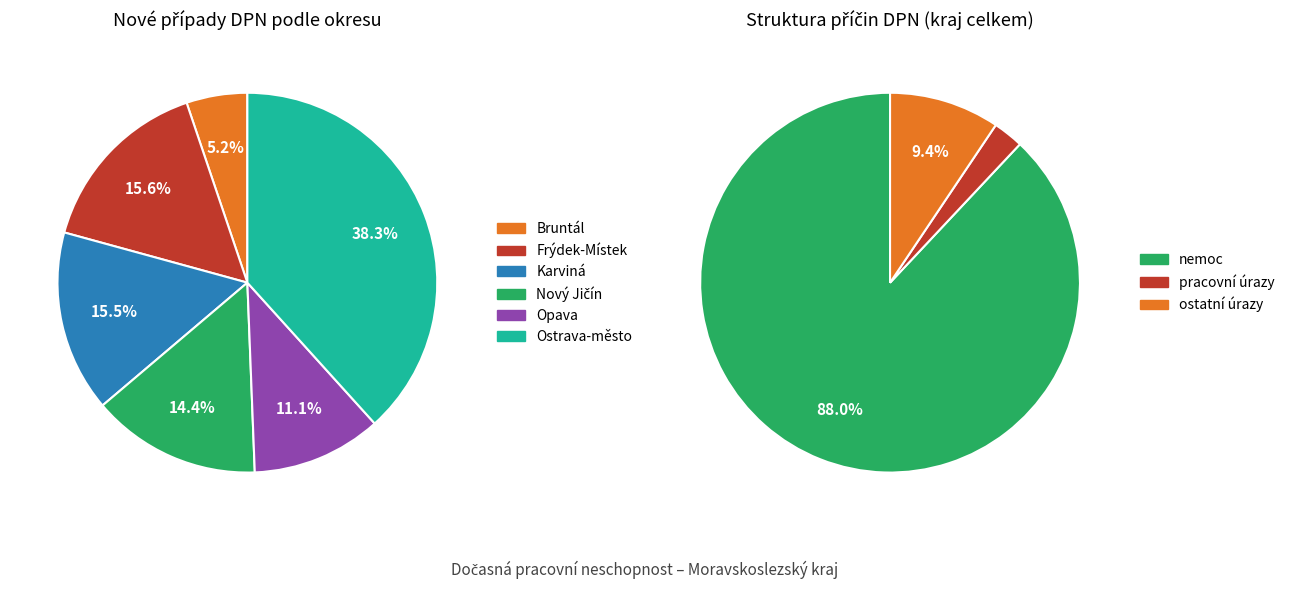

The Nový Jičín slice represents 26% of the pie. True or false?

False